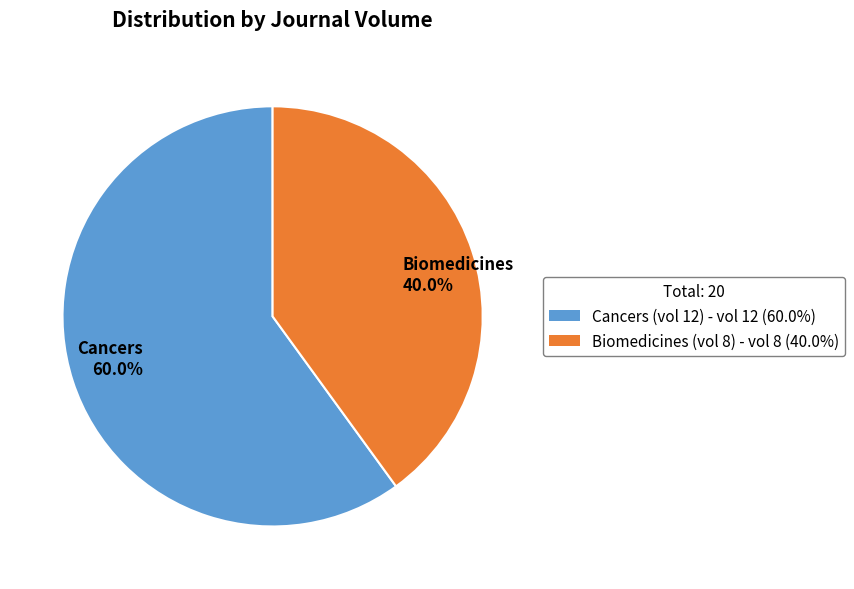

Does Biomedicines 40.0% account for over 50% of the chart?

No